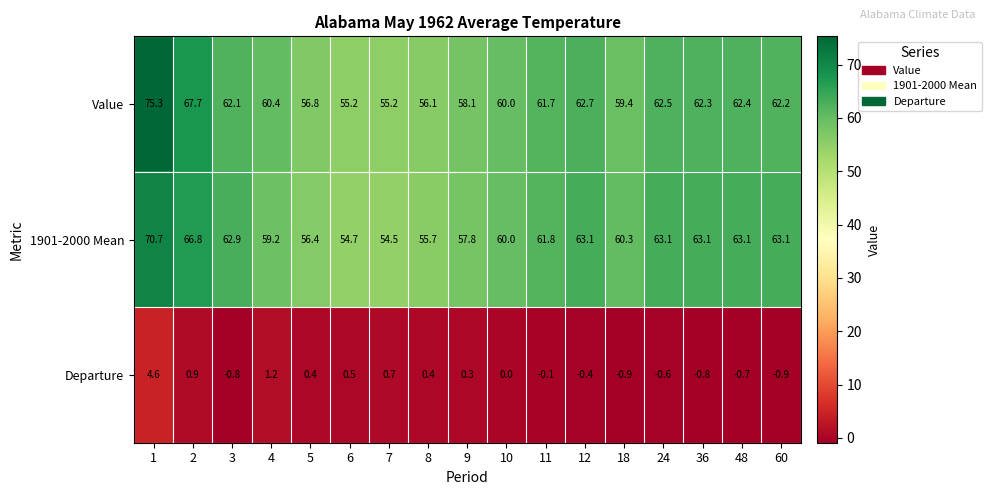

At 1, list the series in order from smallest to largest.

Departure, 1901-2000 Mean, Value